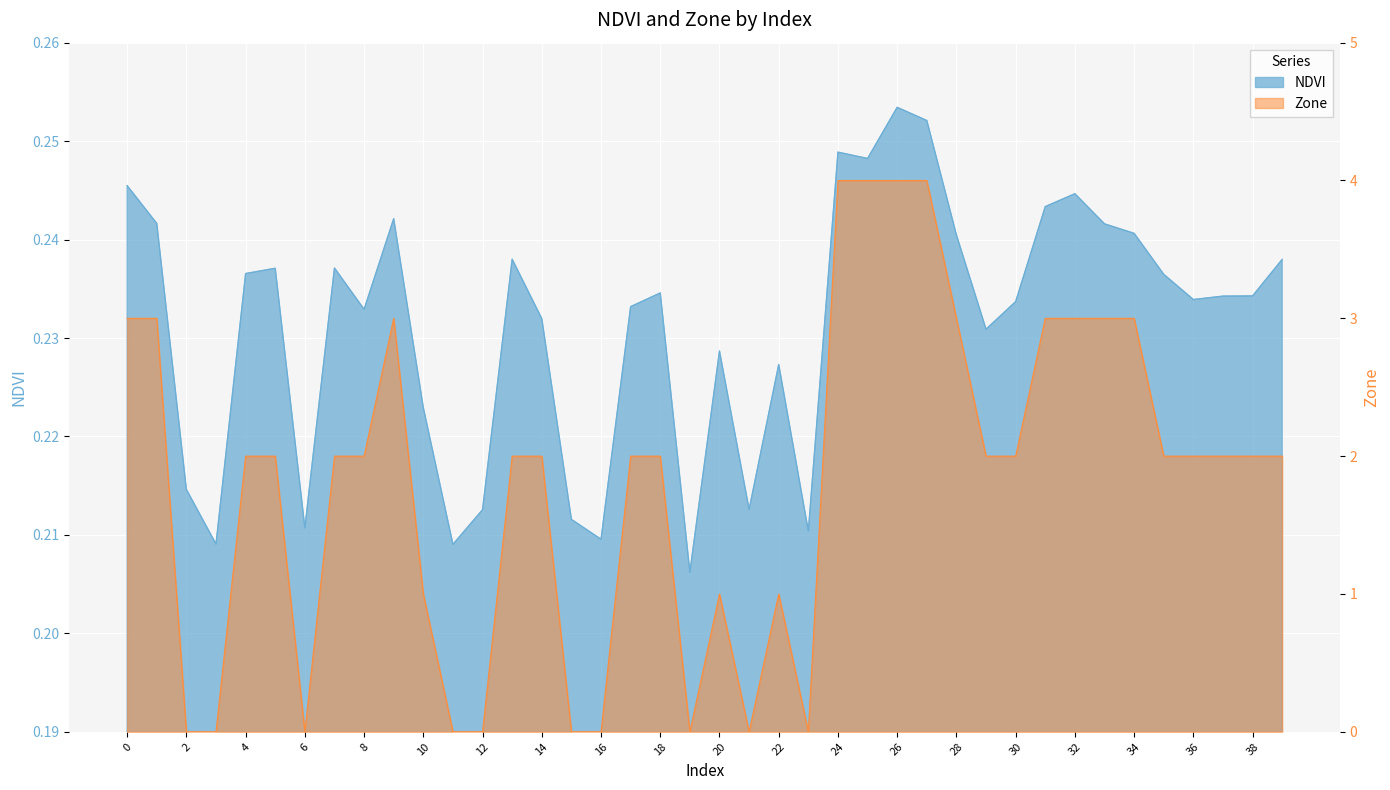

What is the value of the NDVI point at the 24th from the left?

0.2